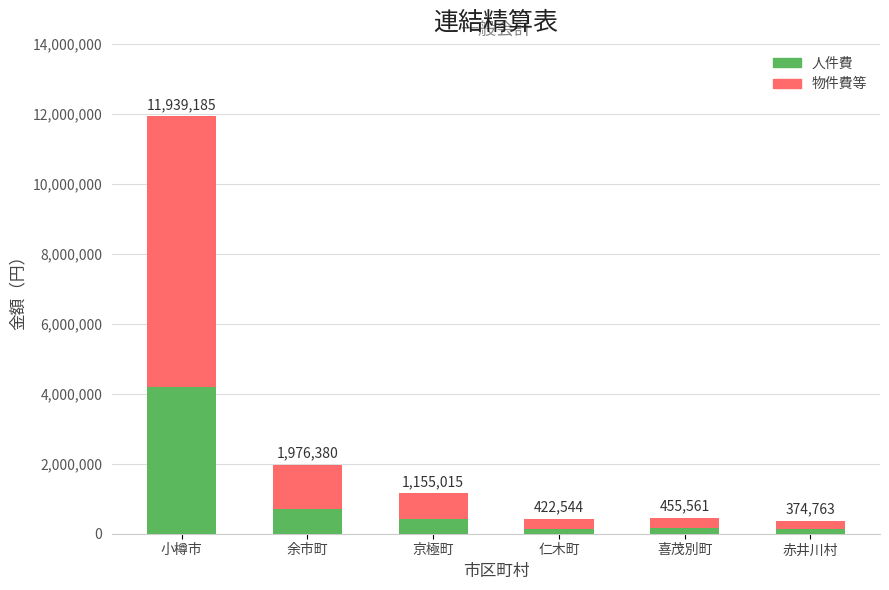

What are all the series names shown in the legend?

人件費, 物件費等